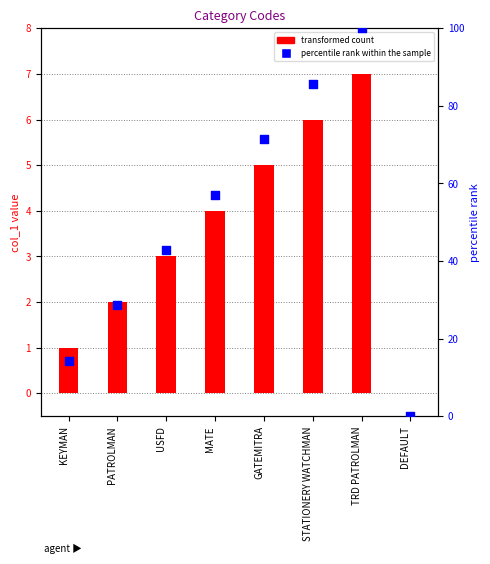

Which series has the largest Y range (max minus min)?

percentile rank within the sample